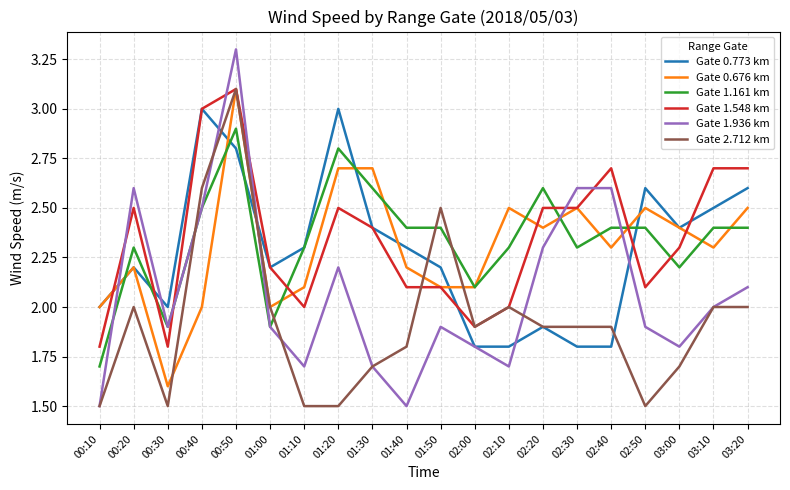

Is the value of Gate 2.712 km at 03:10 greater than the value of Gate 0.773 km at 02:00?

Yes